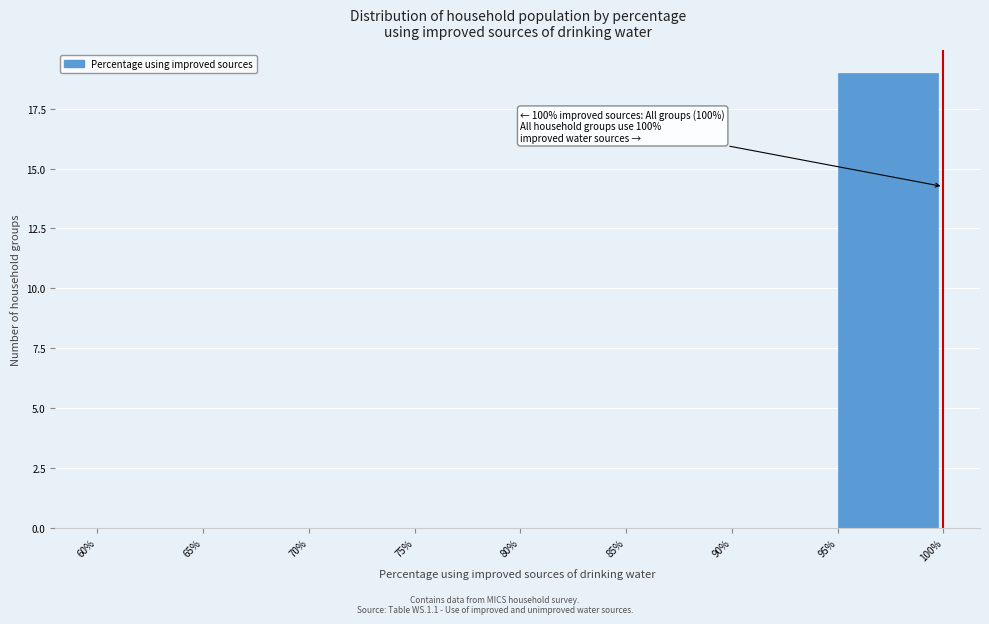

Over which range of the x-axis is the bar tallest?

95% to 100%